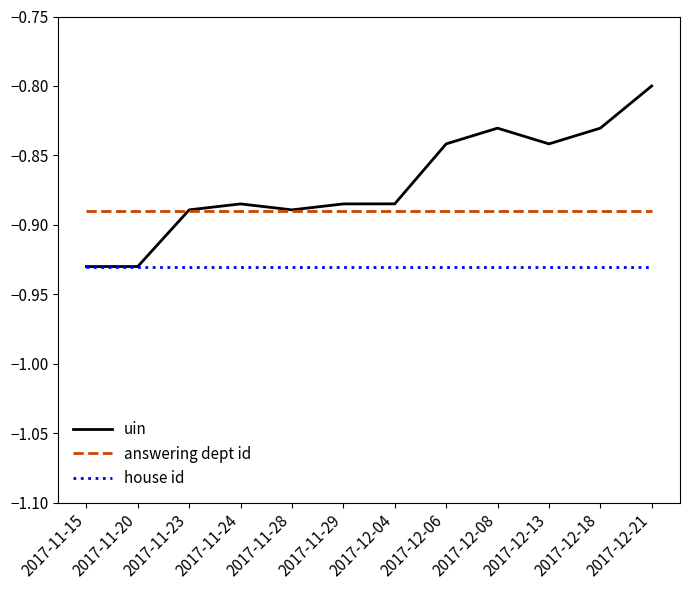

Which series has the largest total across all categories?

uin